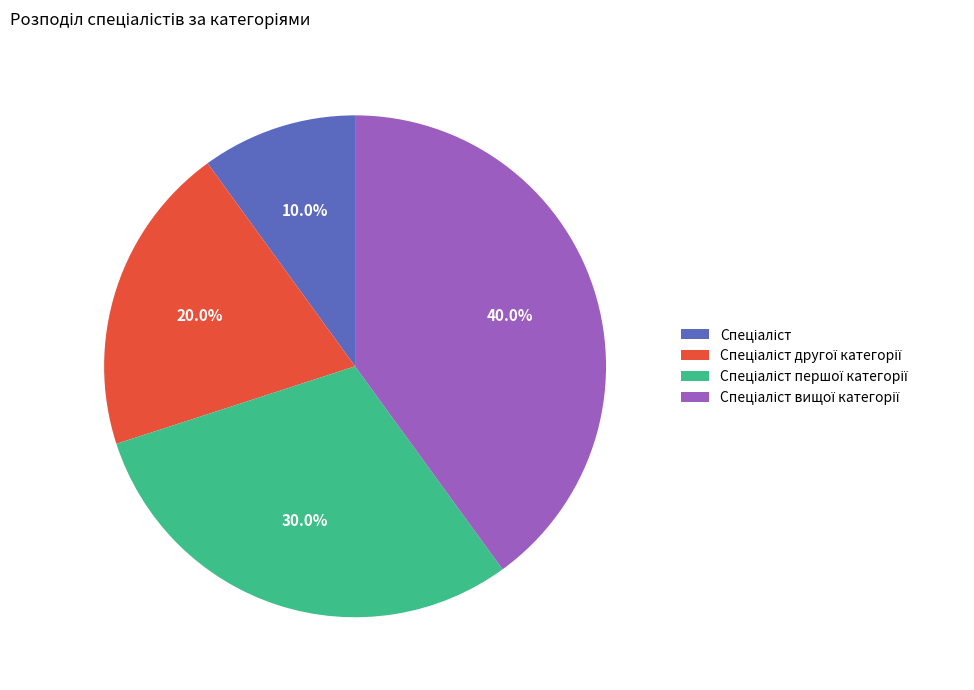

Is there a majority slice in this chart?

No